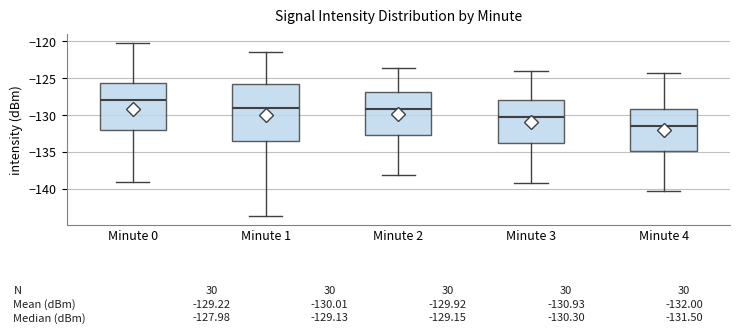

Which box is the tallest, from its lower edge to its upper edge?

Minute 1